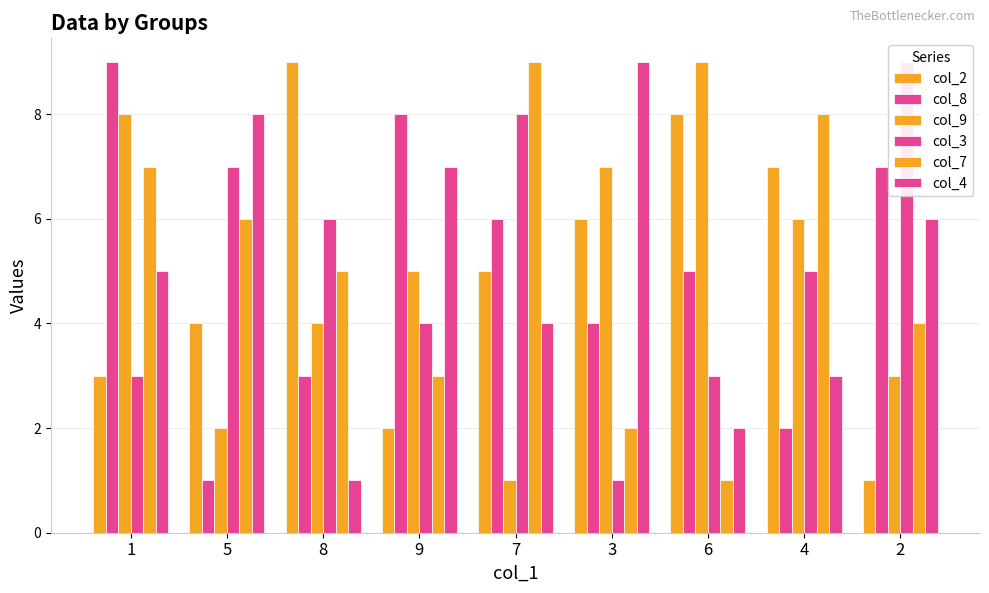

What is the average value of the col_7 series?

5